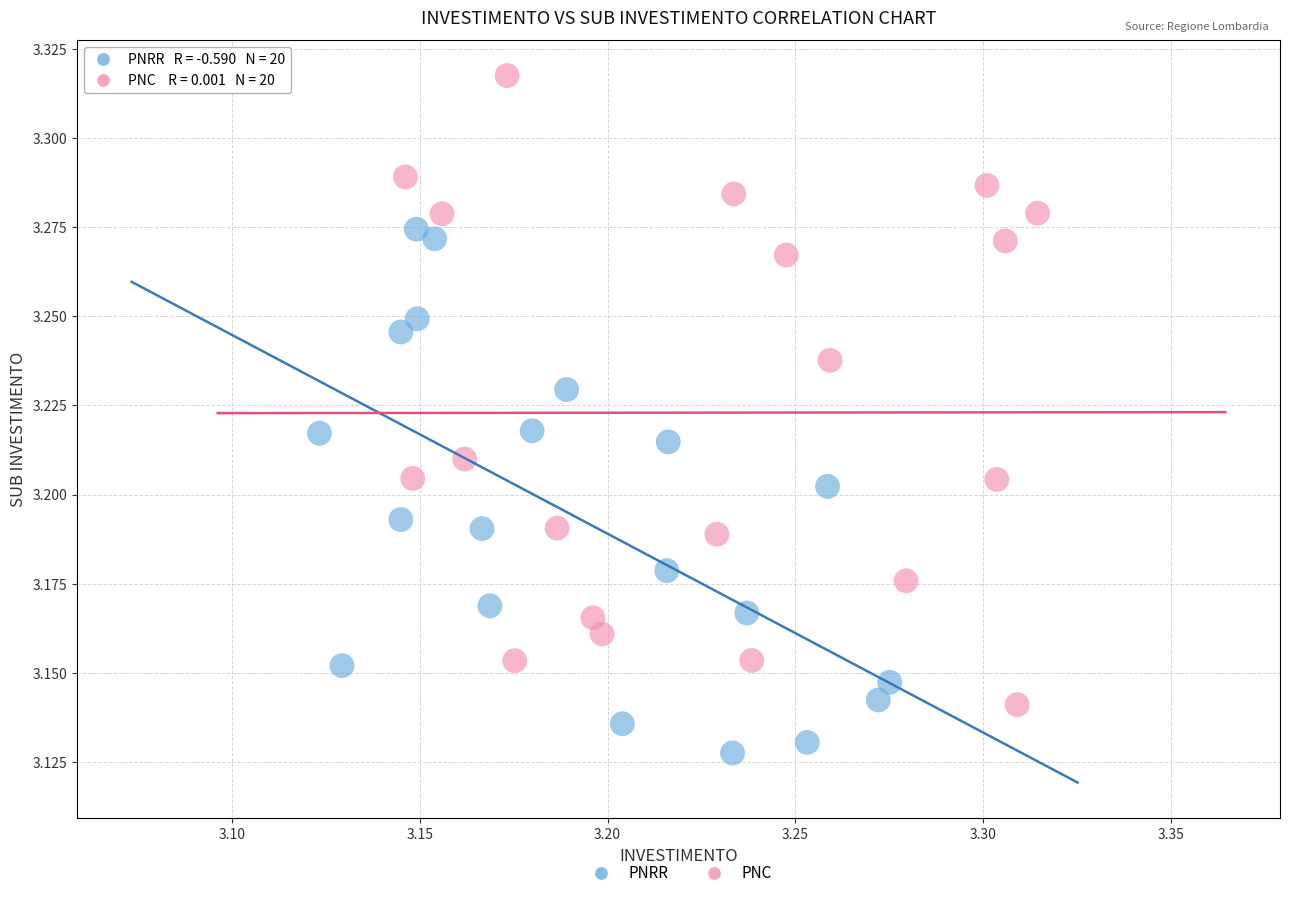

What are all the series names shown in the legend?

PNRR, PNC